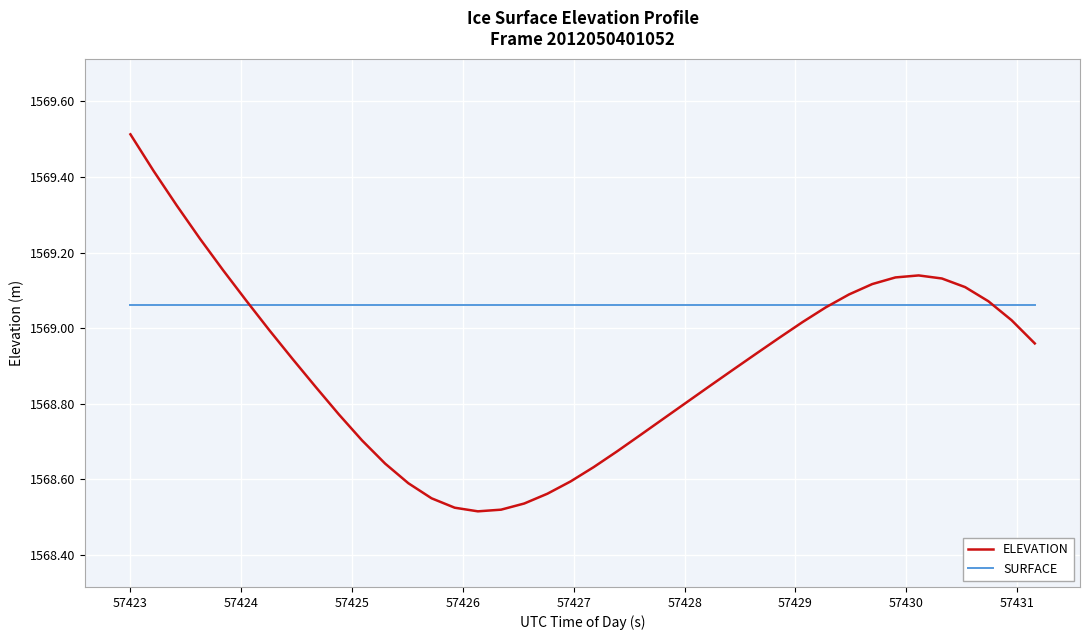

How many lines are shown in the chart?

2